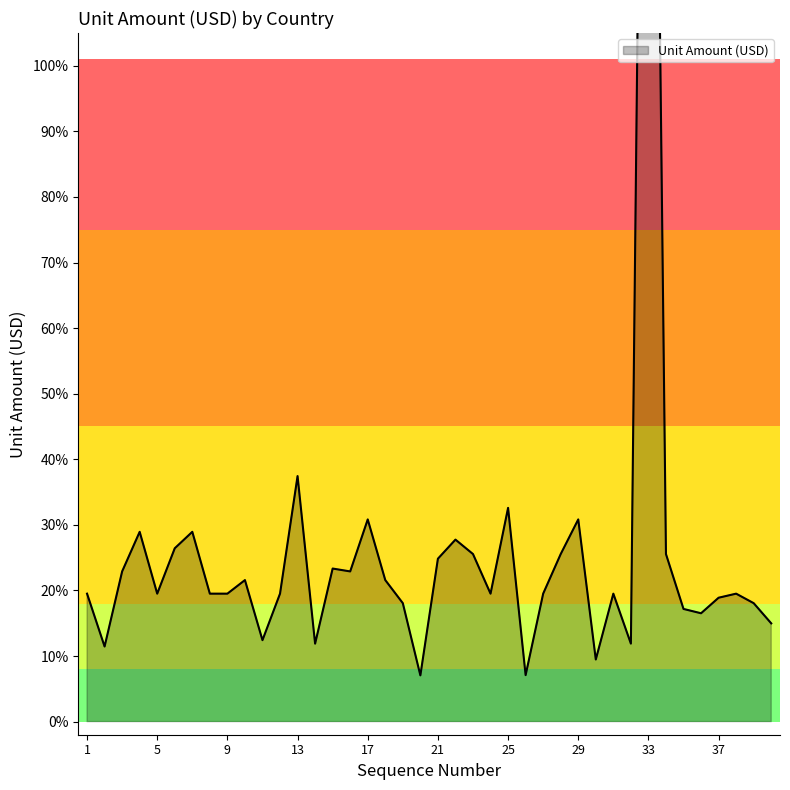

What is the maximum value shown in the chart?

2.6